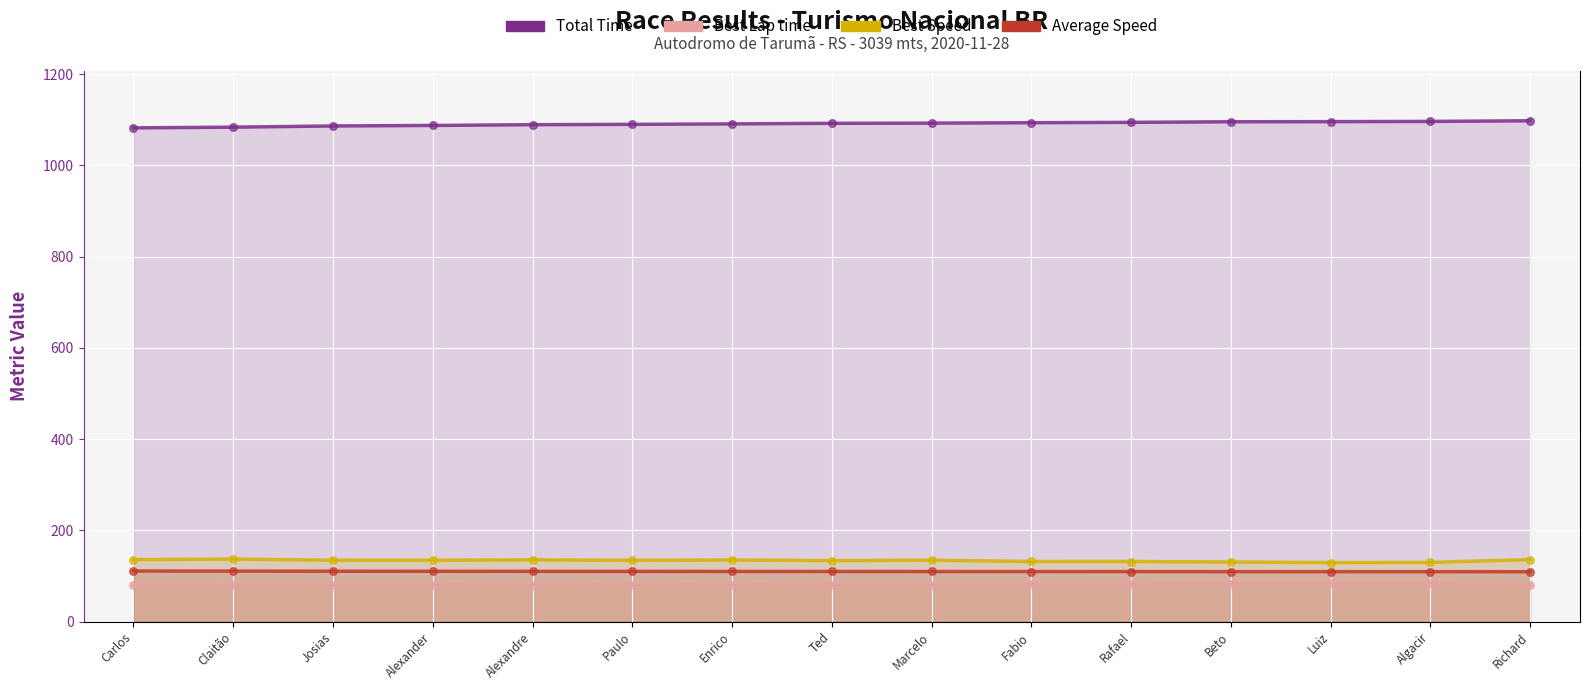

At which category is the sum across all series the highest?

Richard